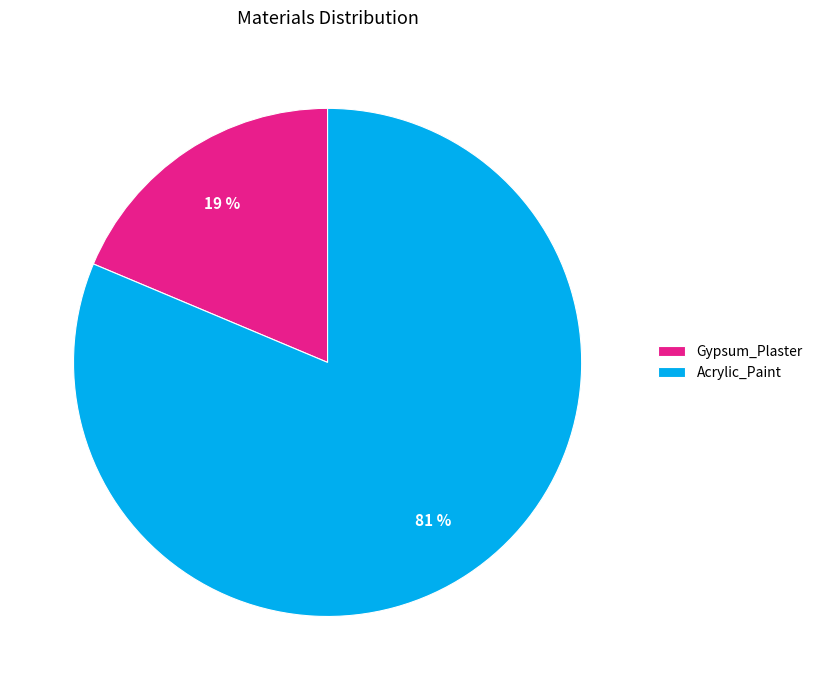

True or false: Gypsum_Plaster accounts for 19% of the total.

True